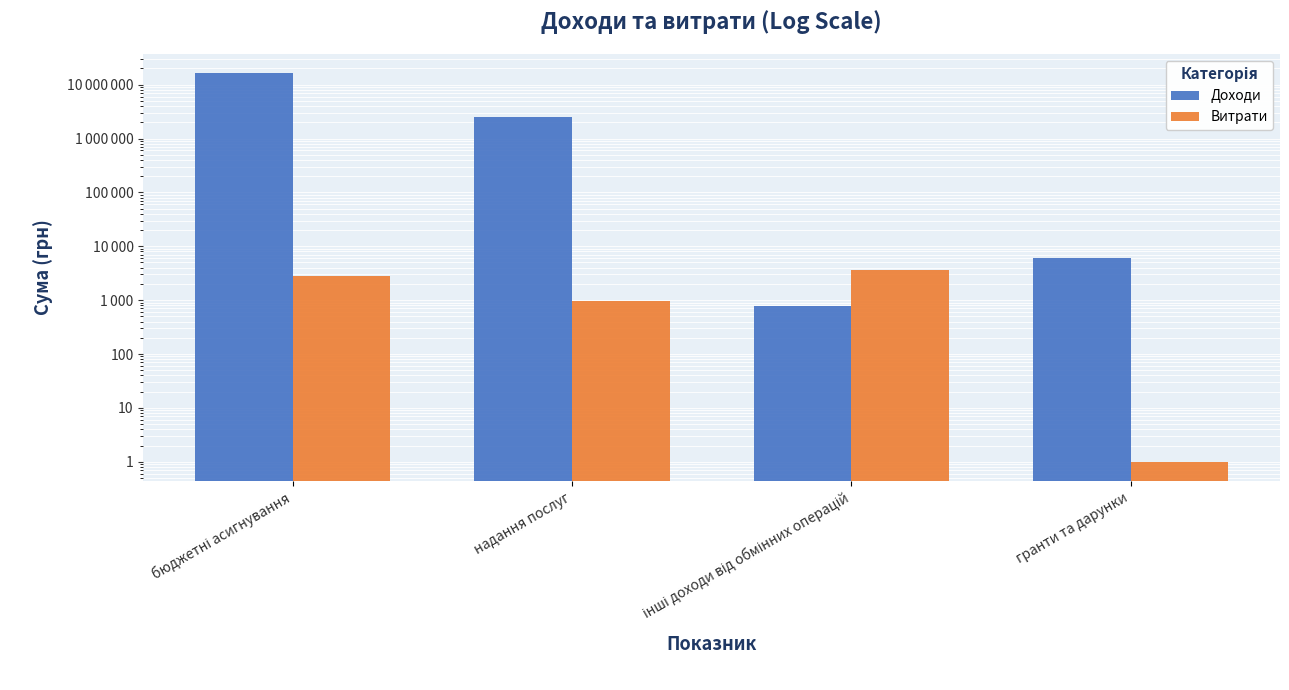

The Витрати series shows 5109 at інші доходи від обмінних операцій. True or false?

False